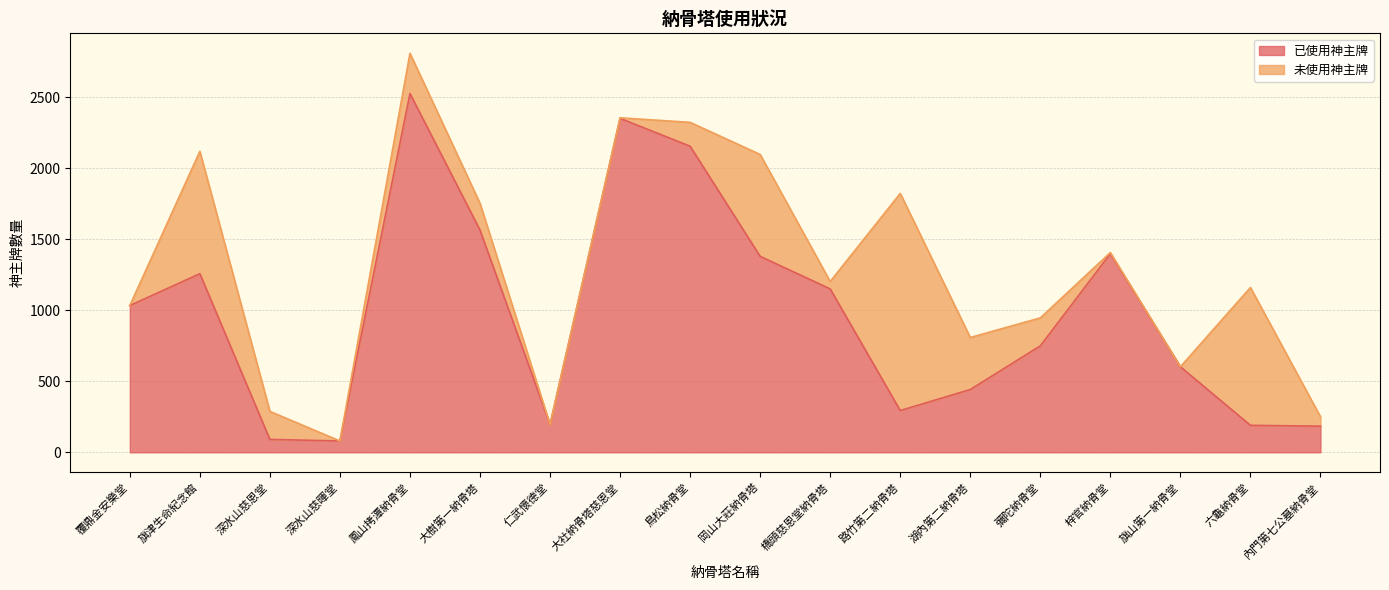

Which has a higher value, 岡山大莊納骨塔 or 旗山第一納骨堂?

岡山大莊納骨塔